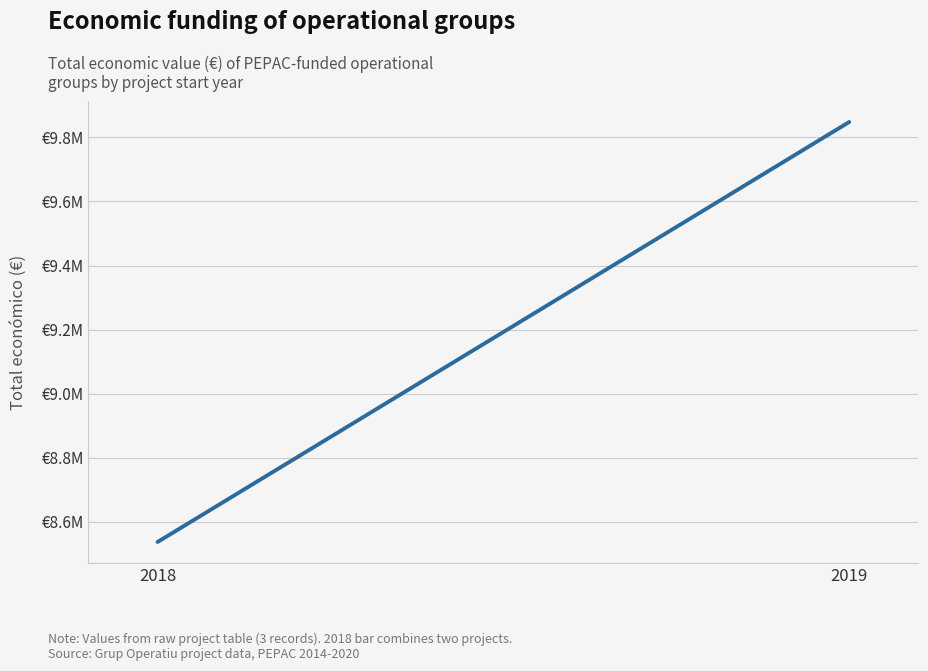

Reading left to right, extract all data points from this chart.

8537054	9847932